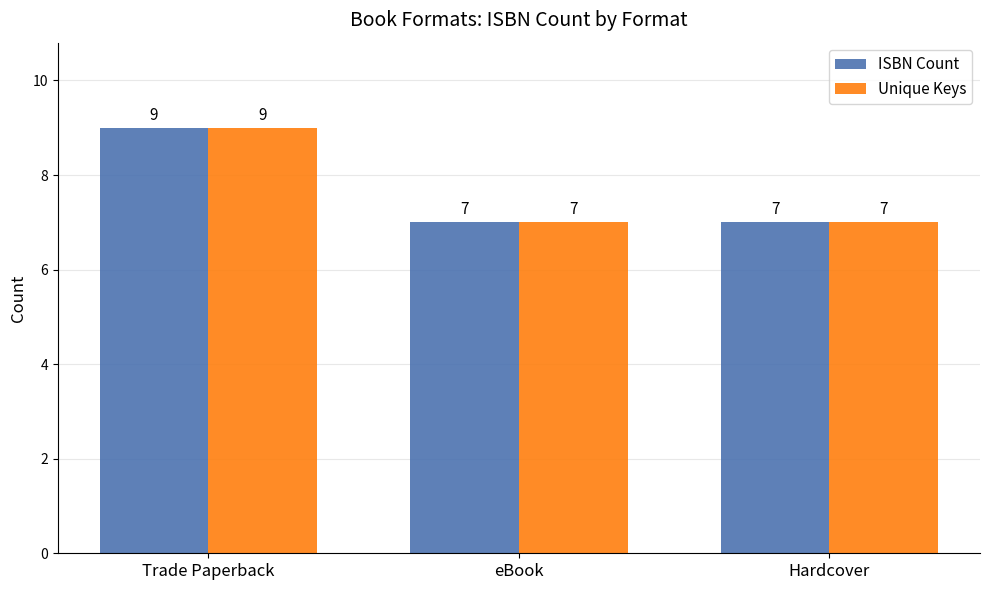

Read the ISBN Count value at Trade Paperback.

9